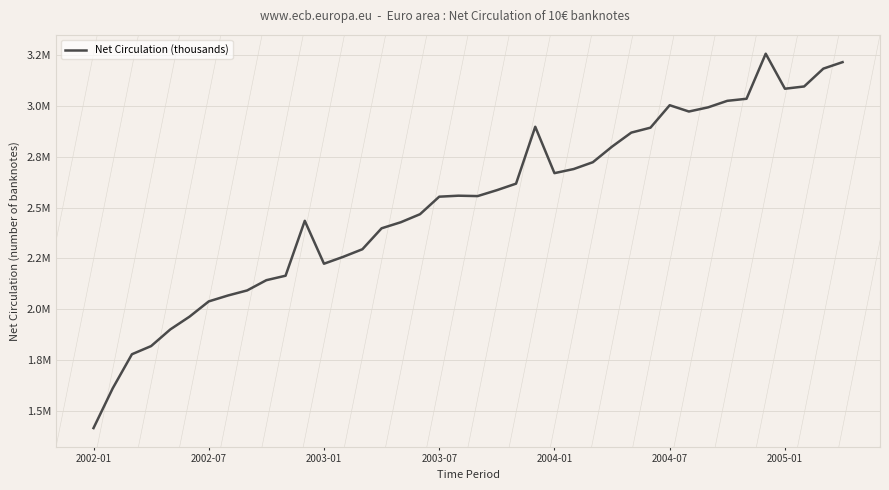

What is the sum of all values?

100761253.5